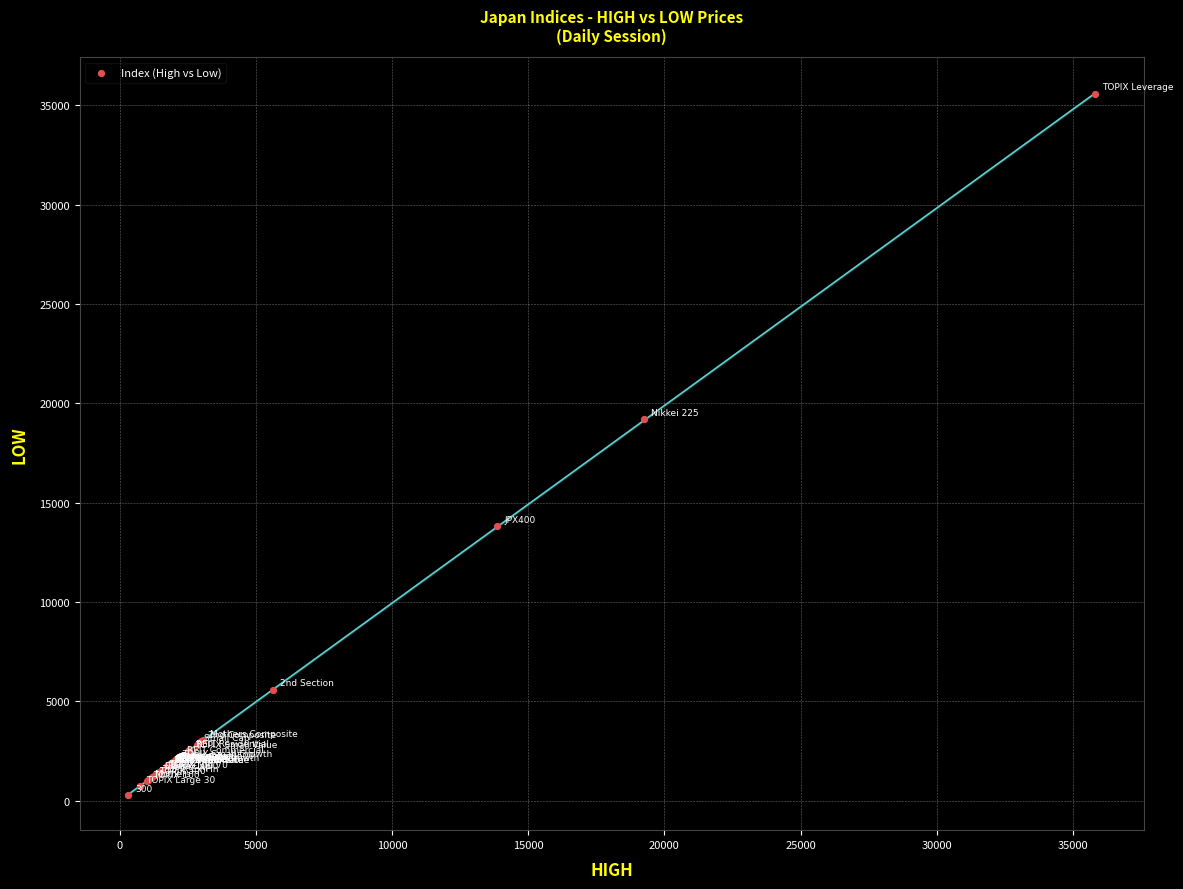

What Y value in the scatter plot is closest to 17950?

19193.0